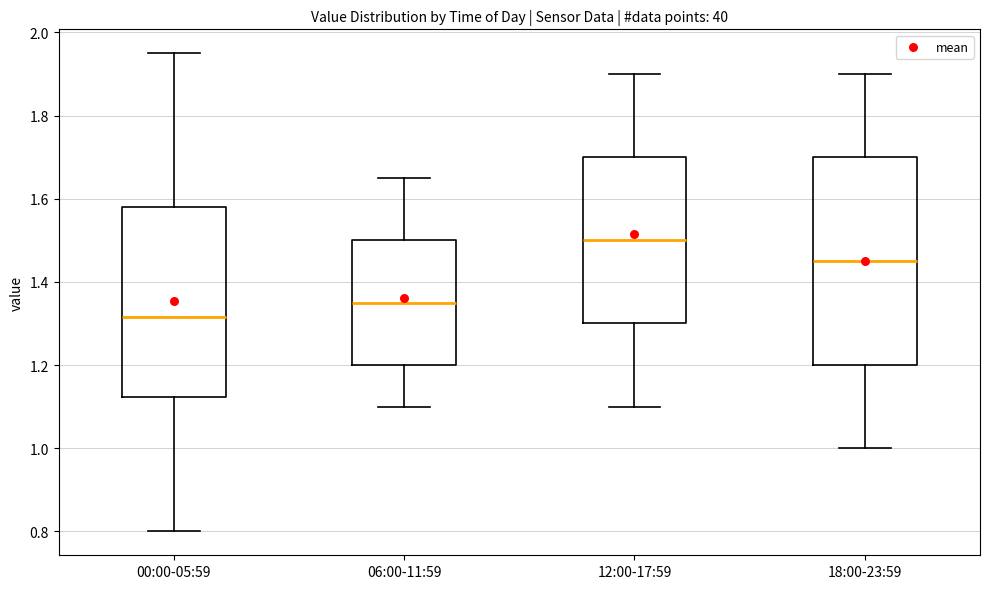

Which box is the tallest, from its lower edge to its upper edge?

18:00-23:59